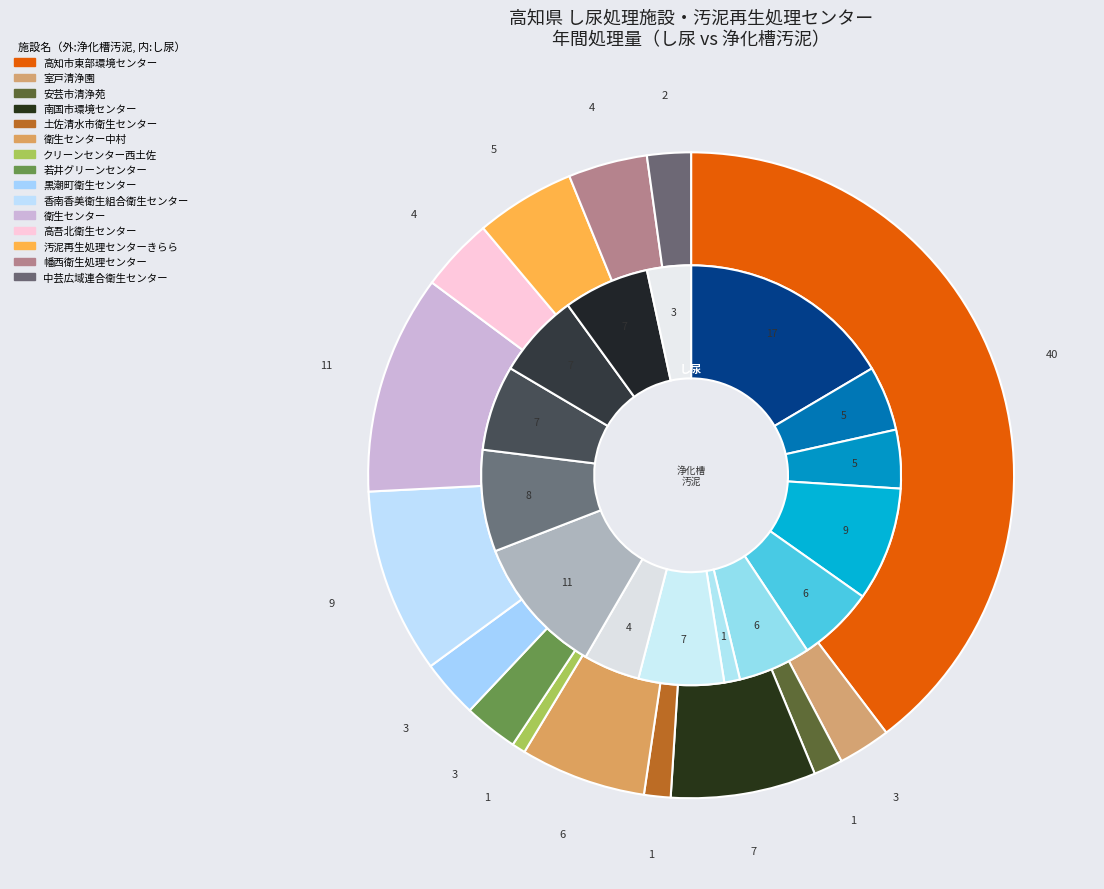

What percentage is the 7 slice, to the nearest percent?

7%